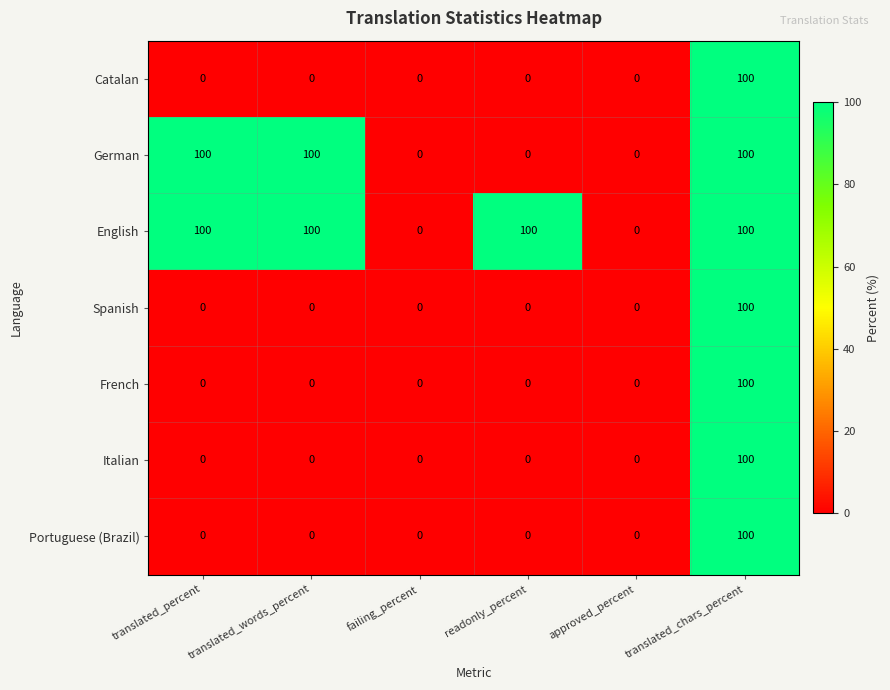

What is the greatest value displayed?

100